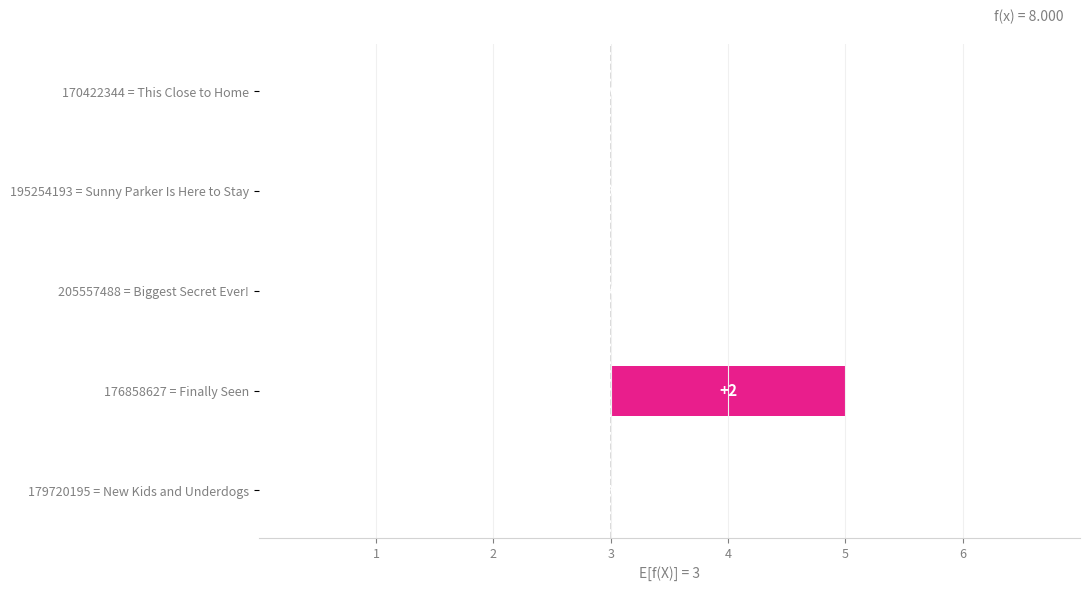

What is the sum of all values?

2